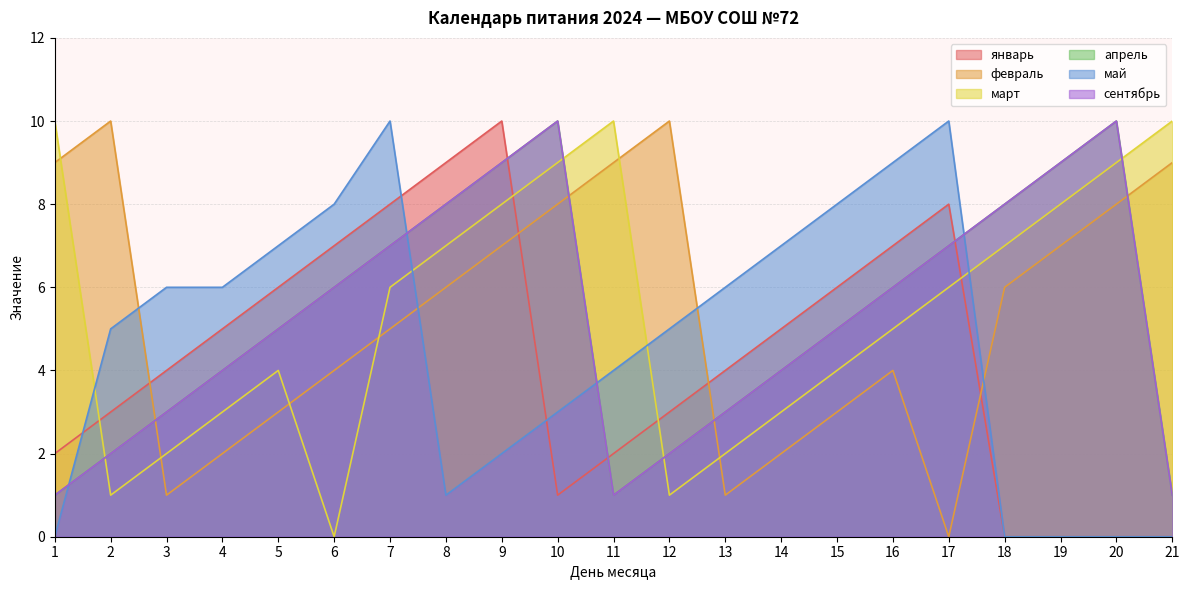

What is the difference between the maximum and minimum values in the март series?

10